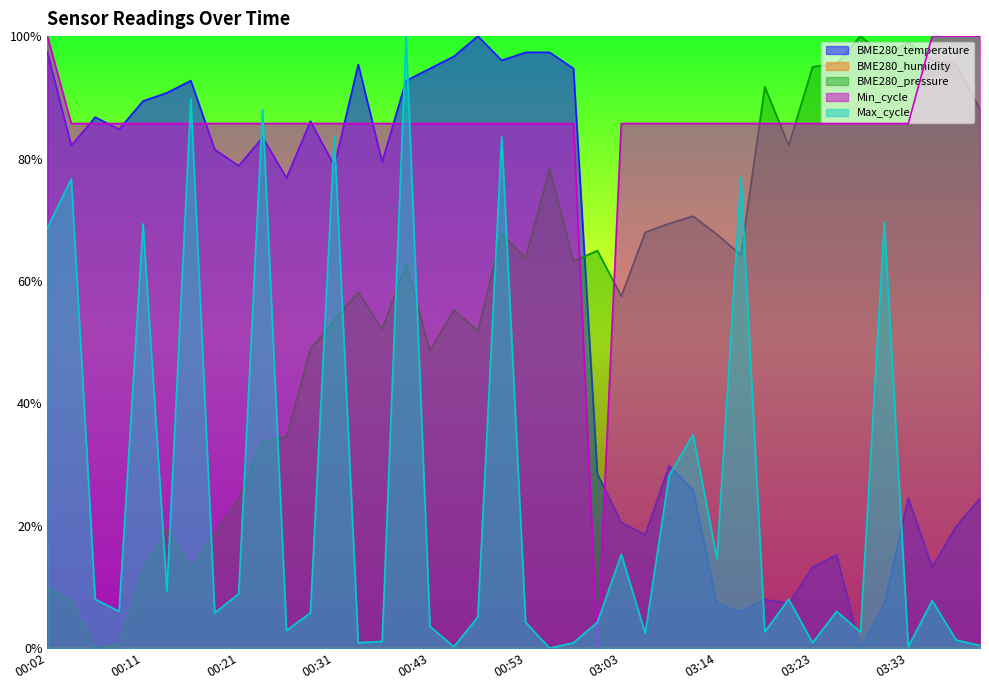

Where do Max_cycle and BME280_pressure first cross each other?

00:11 and 00:14